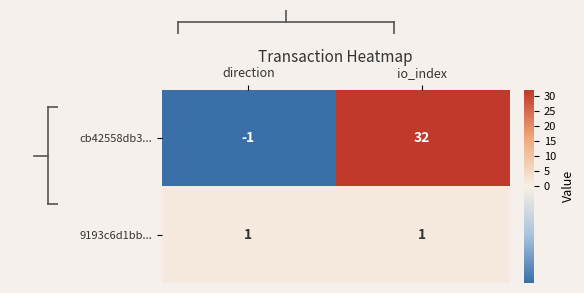

What is the smallest value displayed?

-1